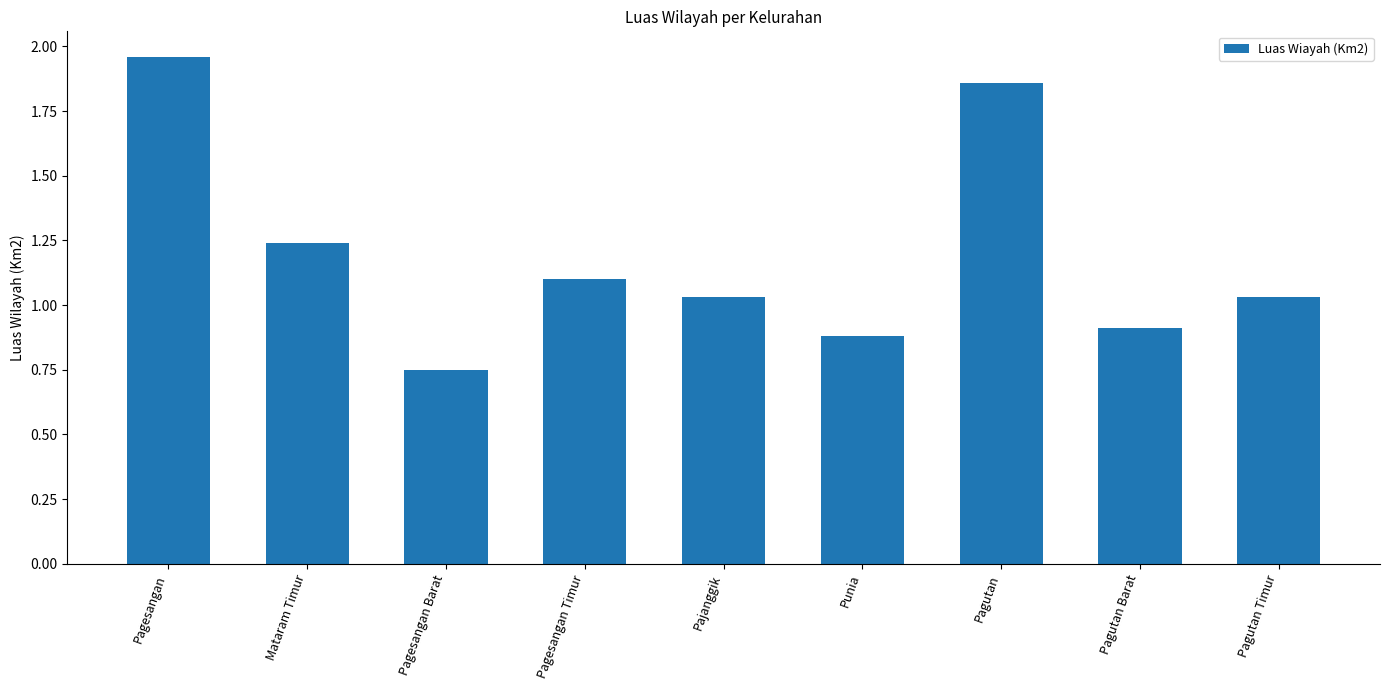

How many bars are there in total?

9